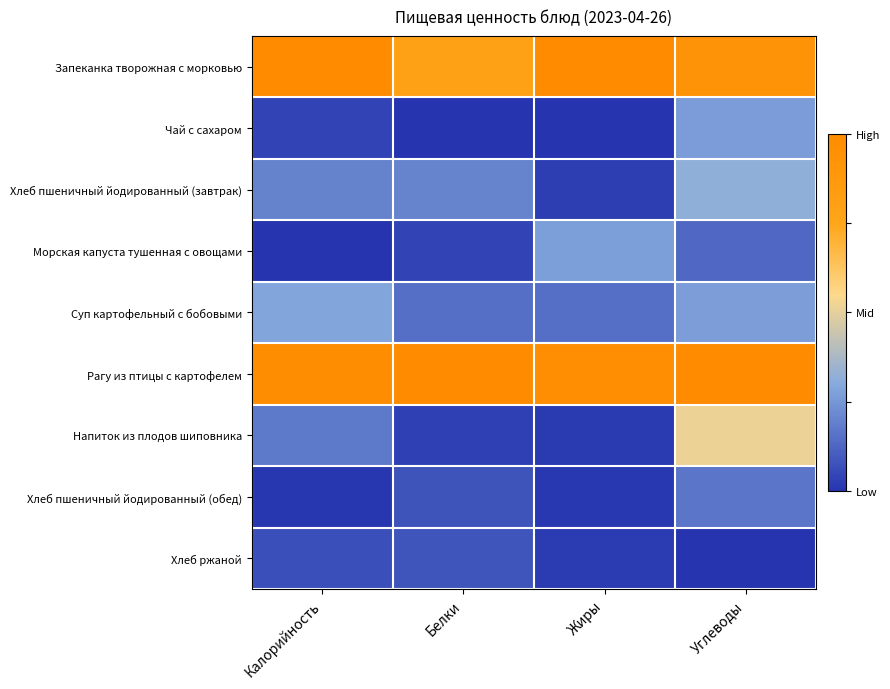

At how many categories does at least one series exceed 0?

4